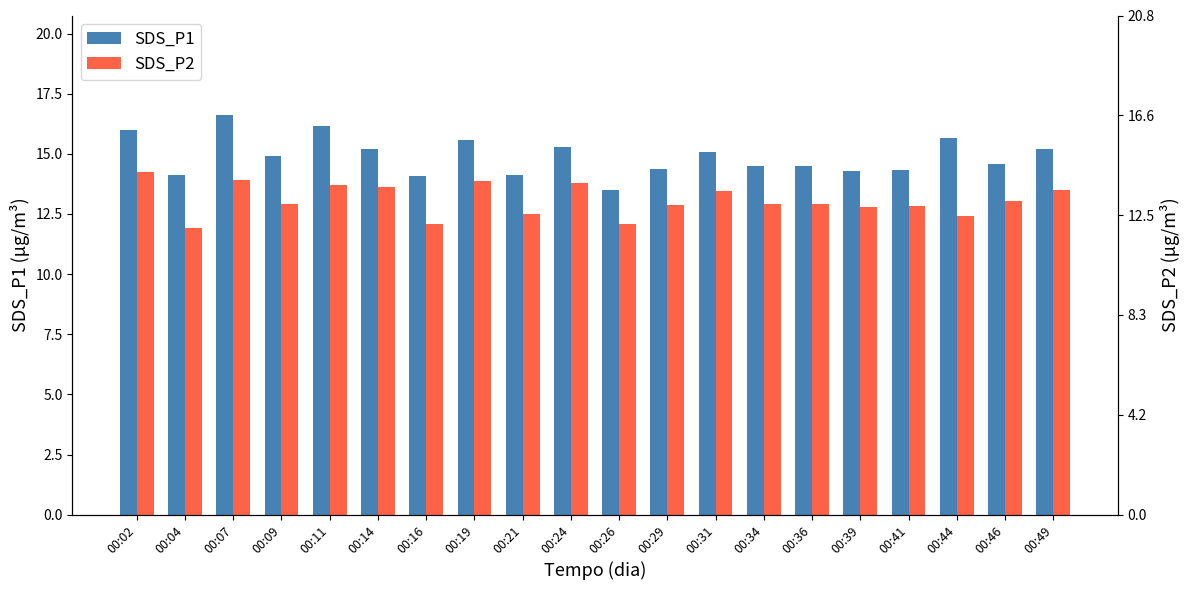

Rank the categories by SDS_P1 value from lowest to highest.

00:26, 00:16, 00:04, 00:21, 00:39, 00:41, 00:29, 00:34, 00:36, 00:46, 00:09, 00:31, 00:14, 00:49, 00:24, 00:19, 00:44, 00:02, 00:11, 00:07